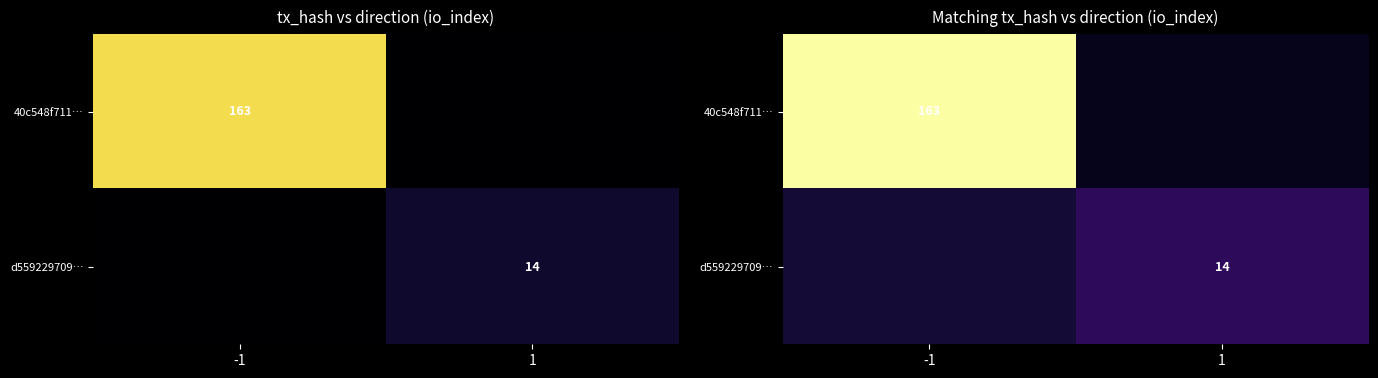

Rank the categories by d559229709… value from highest to lowest.

1, -1